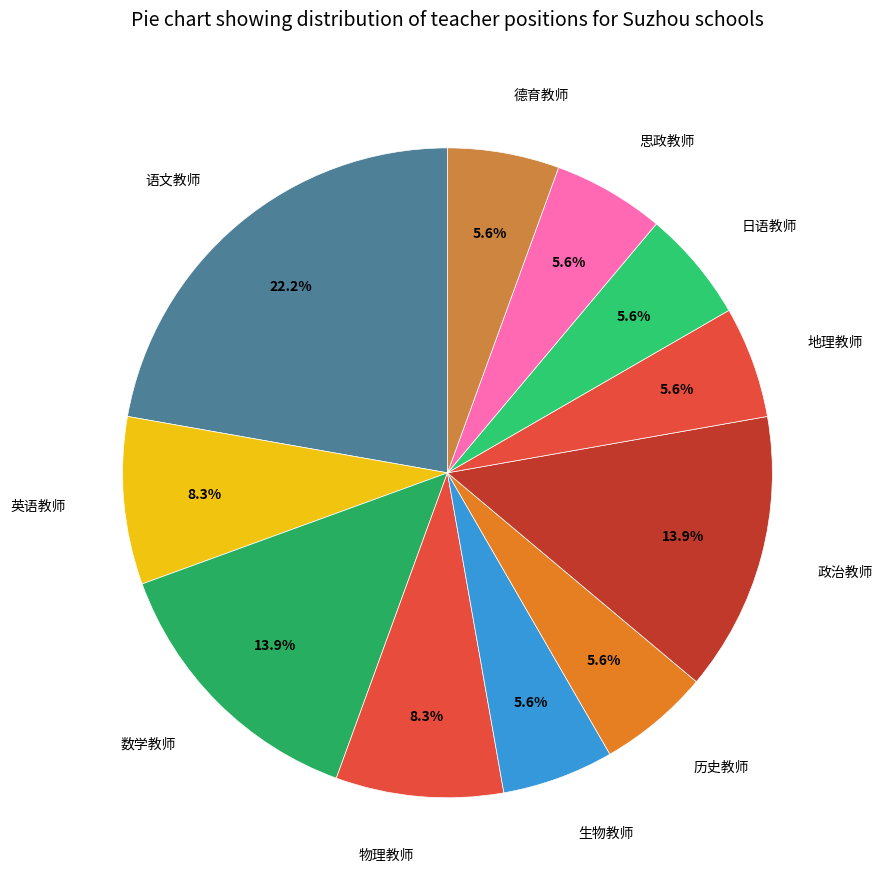

What is the ratio of the value at 日语教师 to the value at 英语教师?

0.7